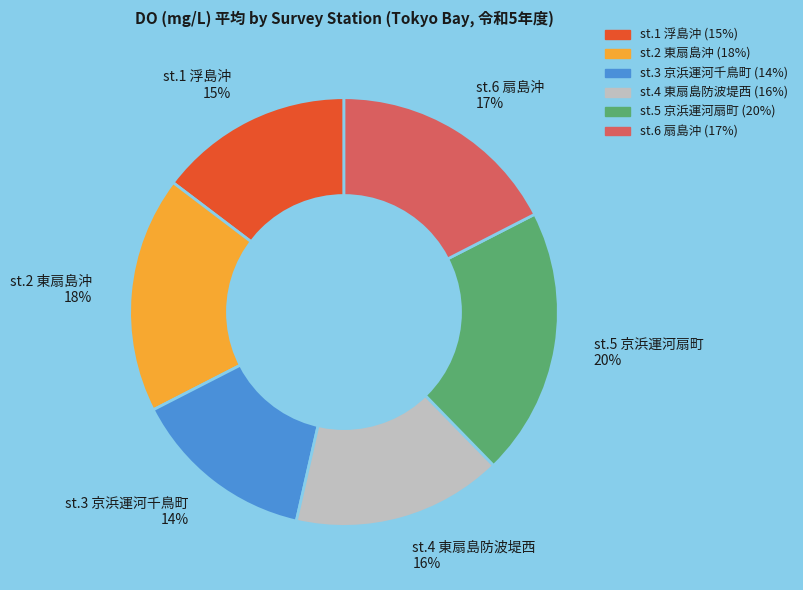

To the nearest percent, what is the average slice percentage?

17%